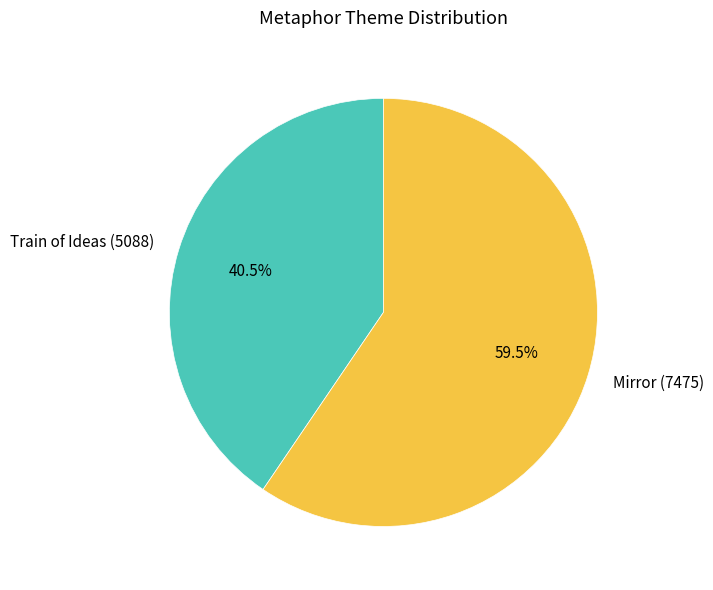

Approximately how many times larger is the value at Train of Ideas (5088) compared to Mirror (7475)?

0.7